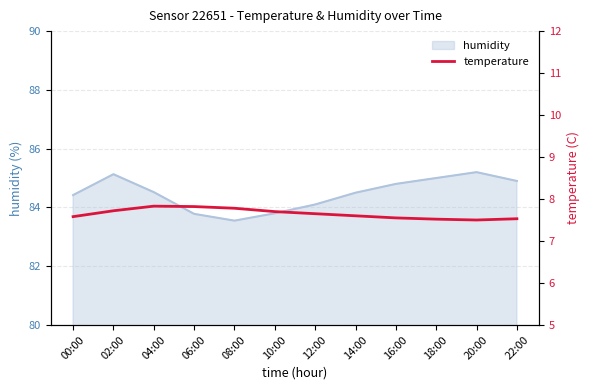

The humidity series shows 17.4 at 00:00. True or false?

False